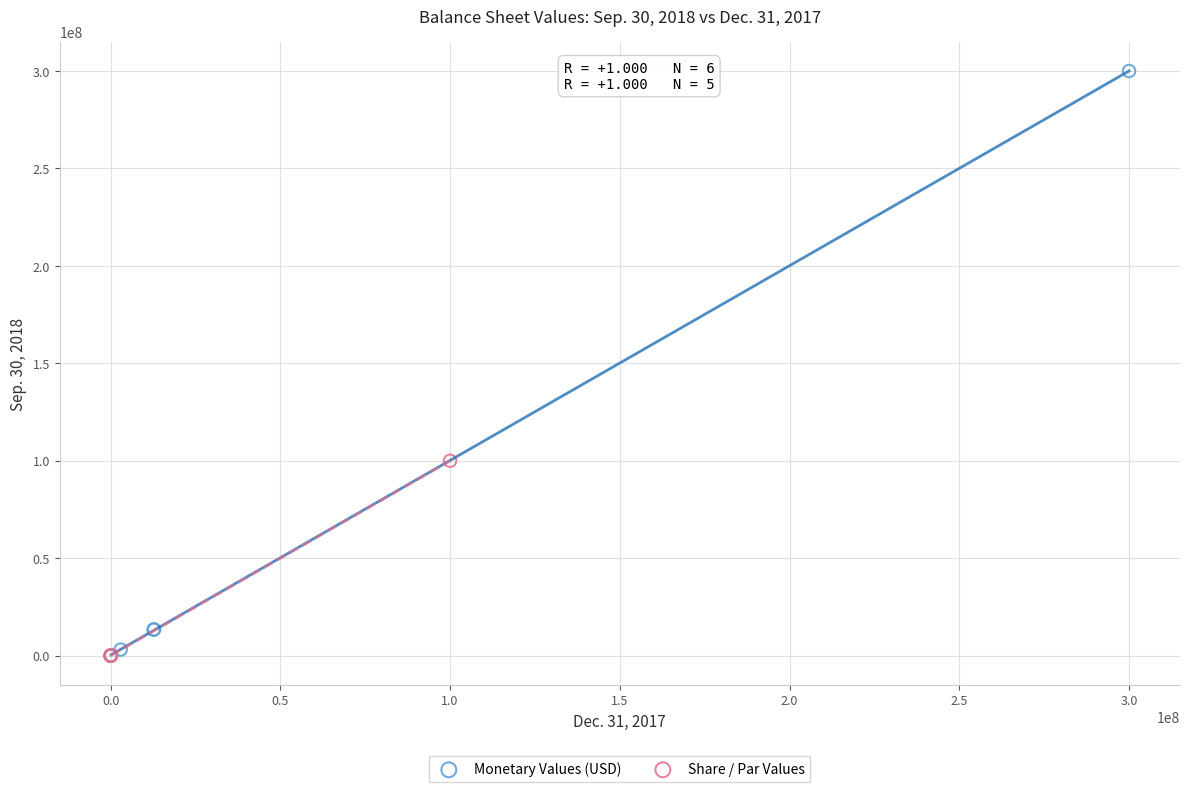

Which series contains the highest Y value?

Monetary Values (USD)